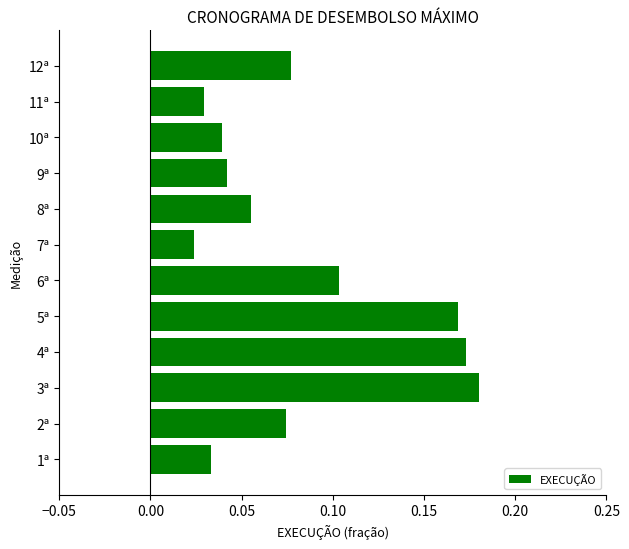

Which category has the highest value across all series?

3ª